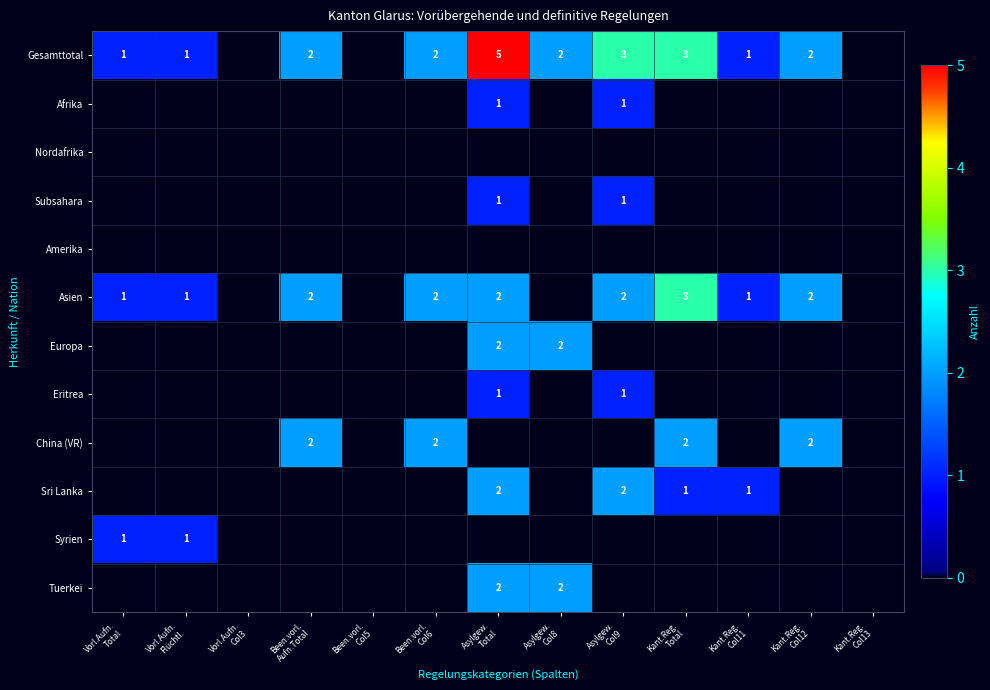

What is the sum of the Gesamttotal values at Kant.Reg. Col12 and Kant.Reg. Col13?

2